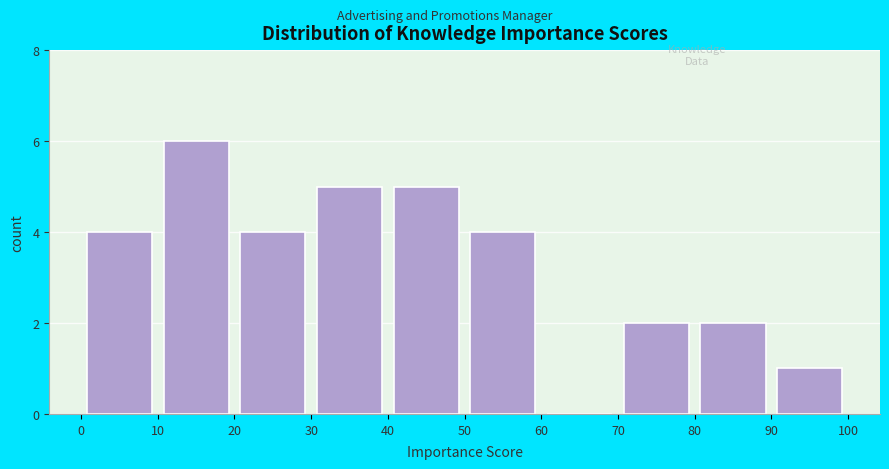

What is the height of the bar covering 50 to 60 on the x-axis? The values are not printed on the chart, so give them approximately, as read against the axis.

4